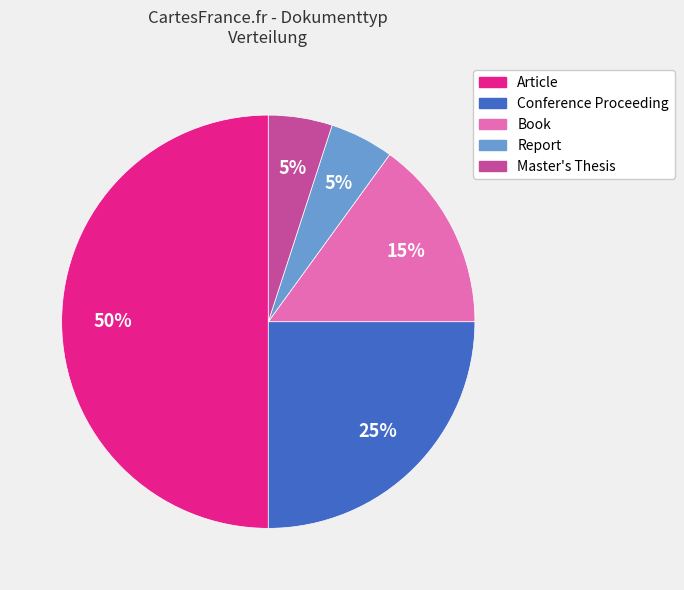

To the nearest percent, what is the combined percentage of Article and Conference Proceeding?

75%